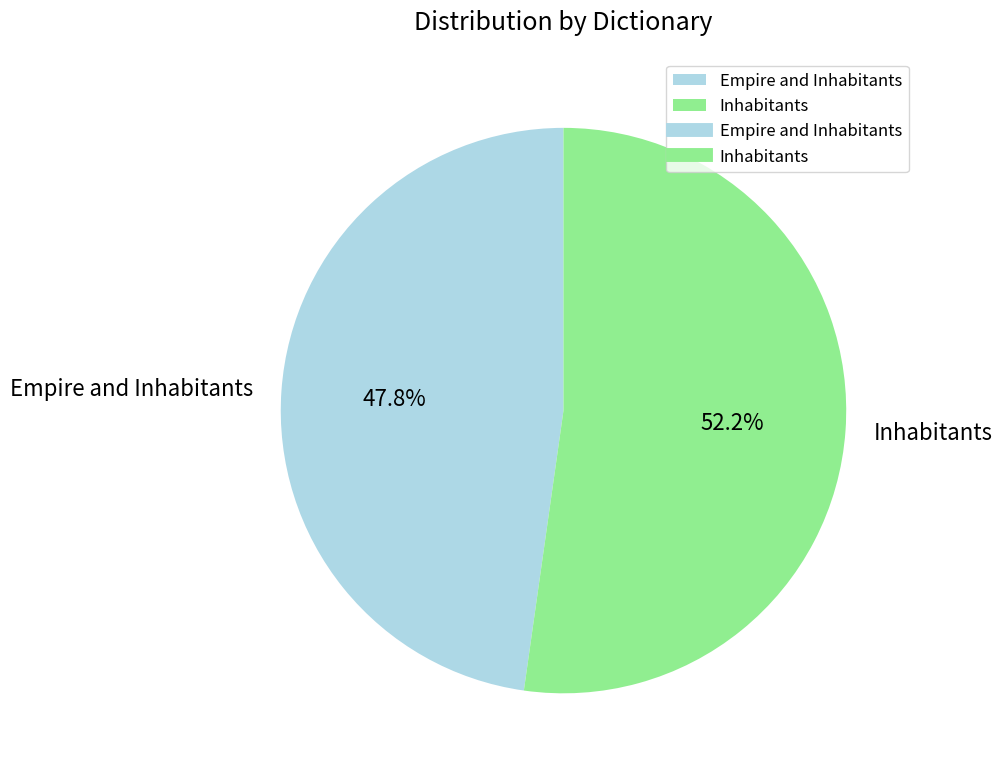

True or false: Empire and Inhabitants accounts for 48% of the total.

True